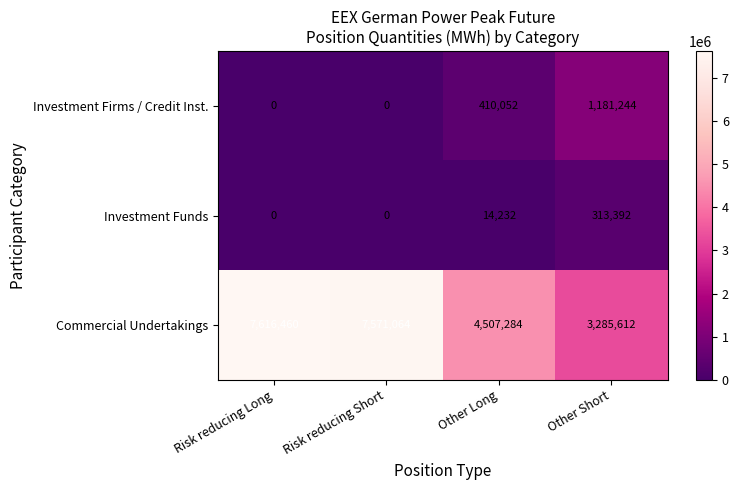

What is the average value of the Investment Funds series?

81906